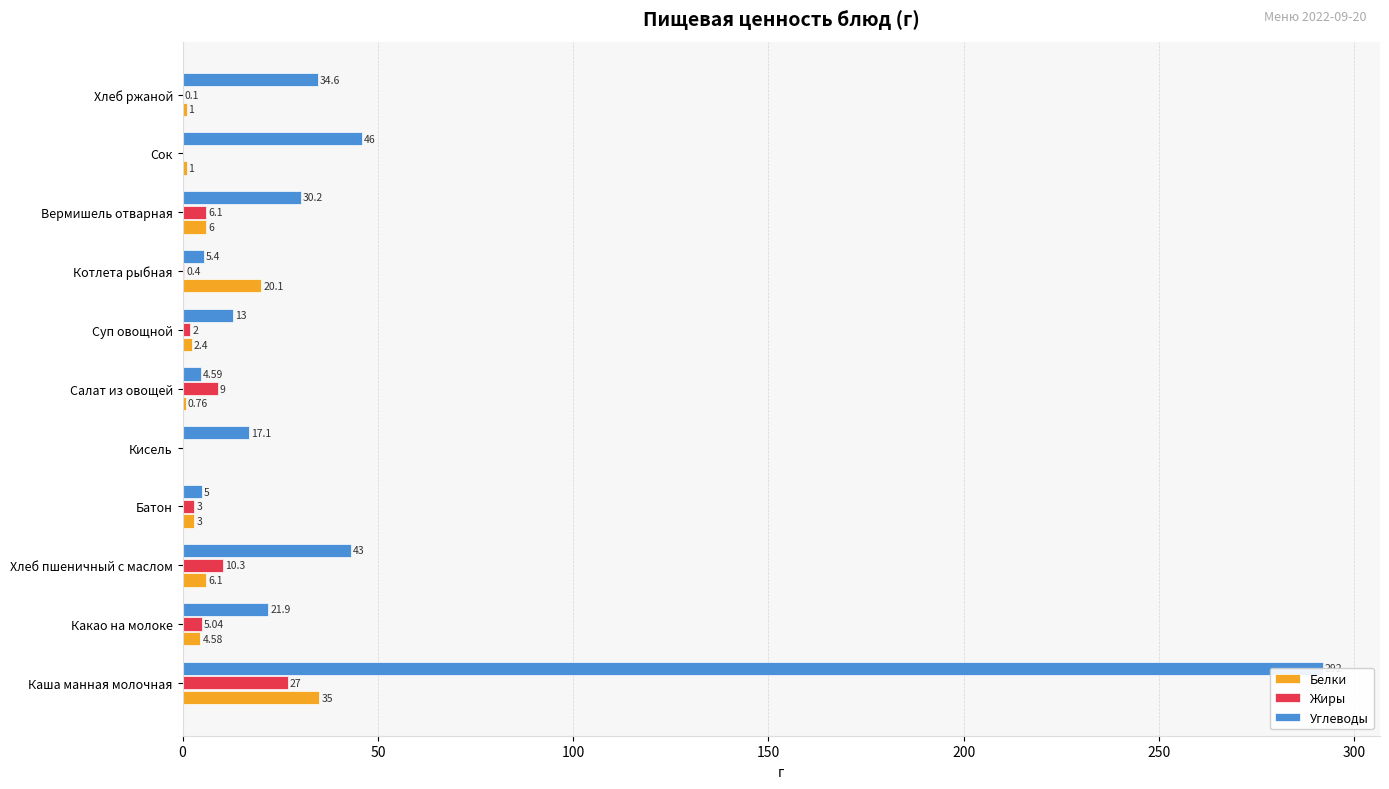

The Углеводы series shows 20.2 at Хлеб пшеничный с маслом. True or false?

False